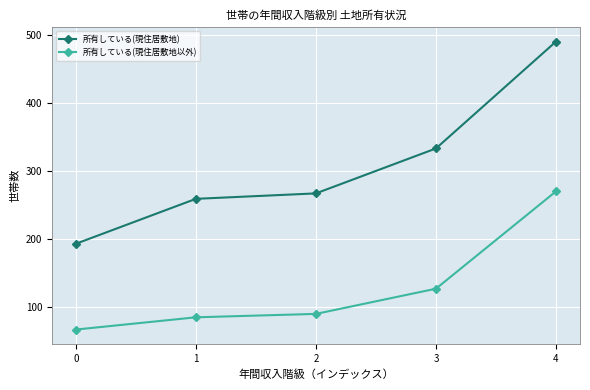

Rank the series by their average value, from lowest to highest.

所有している(現住居敷地以外), 所有している(現住居敷地)